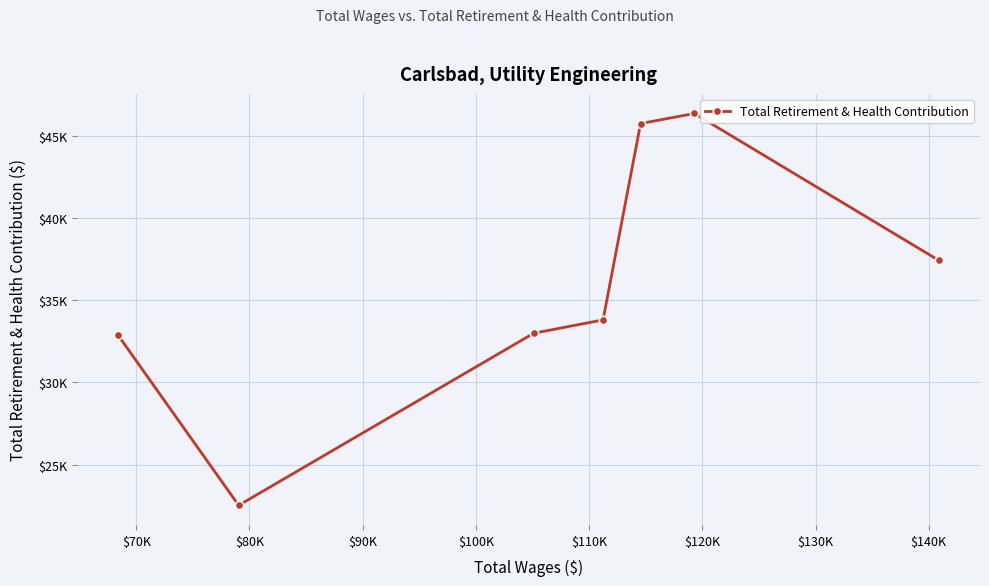

What is the average value?

35958